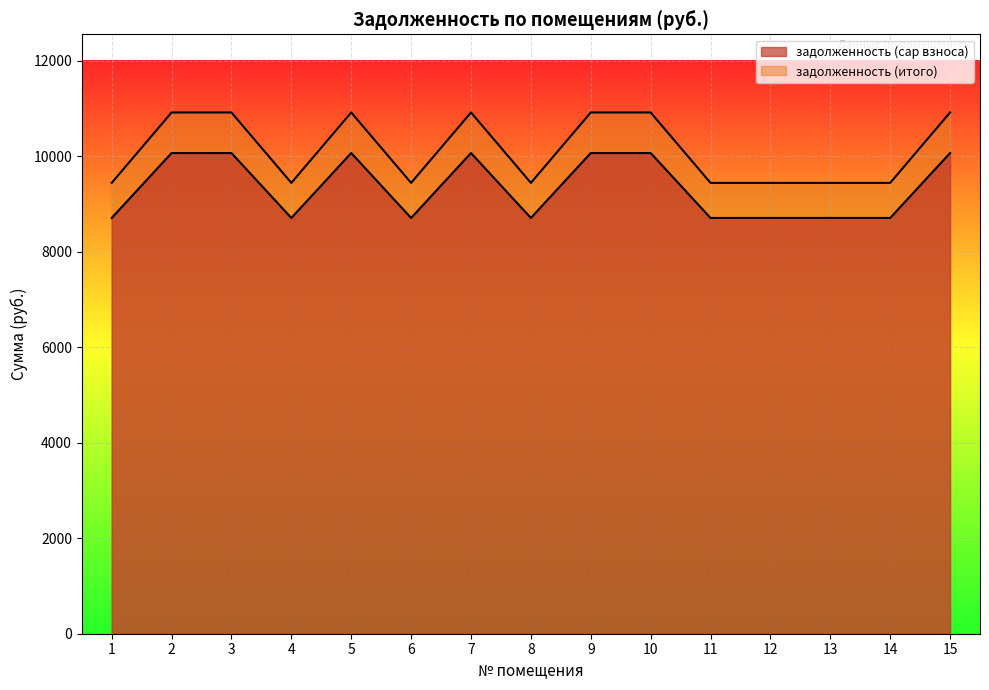

What is the difference between the highest and lowest values at 6?

734.7